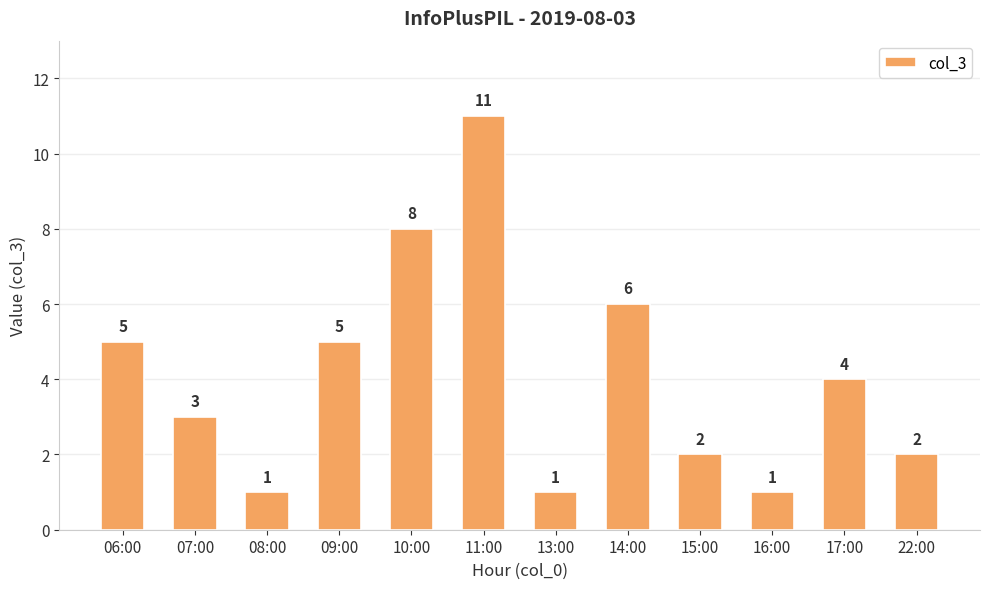

How many values are between 2 and 6?

7